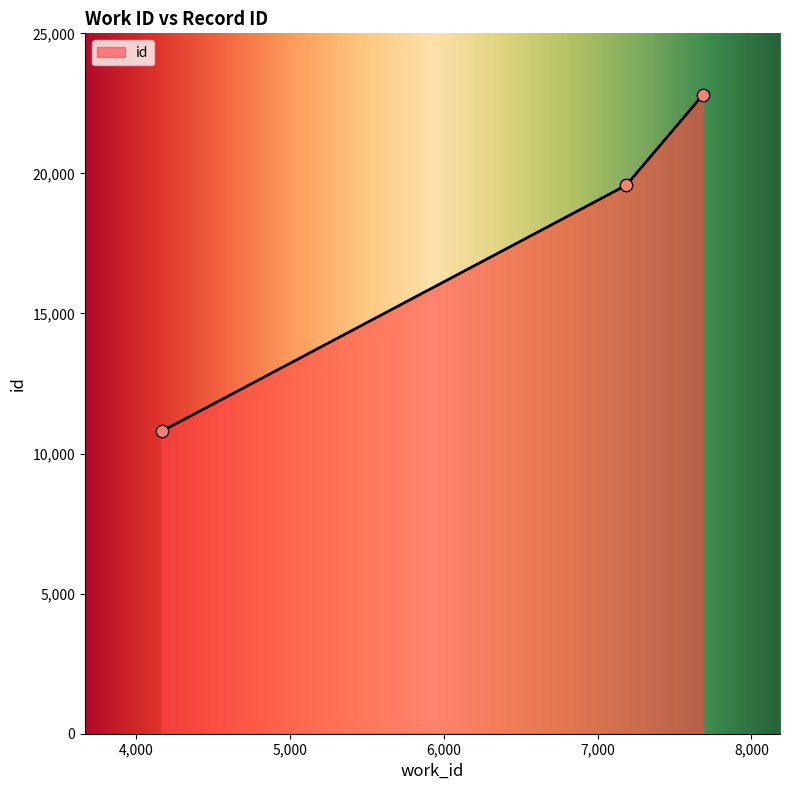

What is the change in value from 4167 to 7686?

+12016